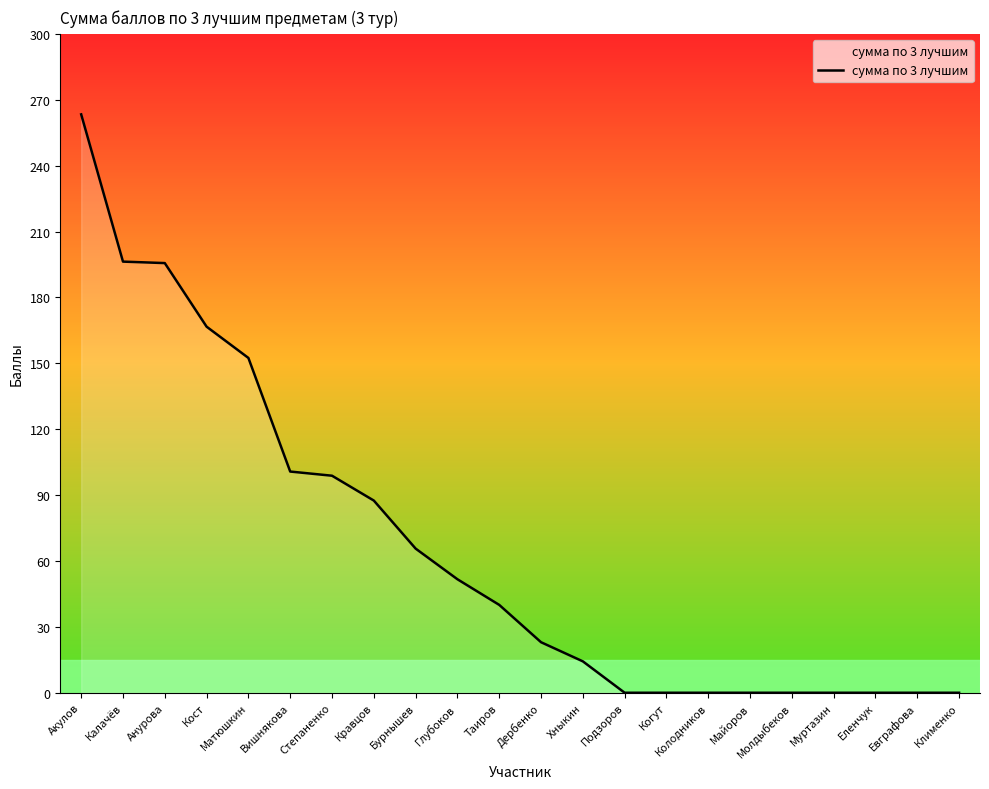

What is the greatest value displayed?

263.3